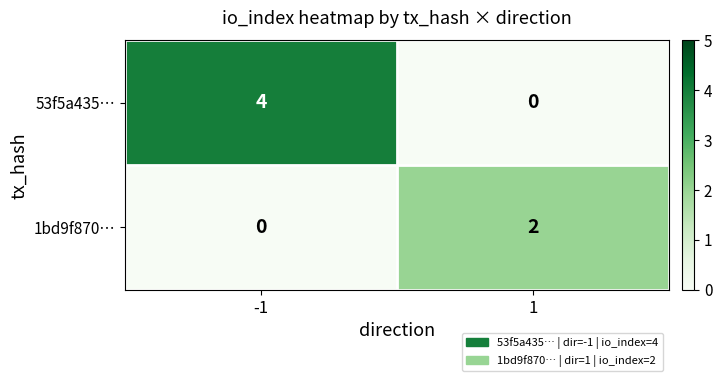

Rank the series by their maximum value, from highest to lowest.

53f5a435…, 1bd9f870…